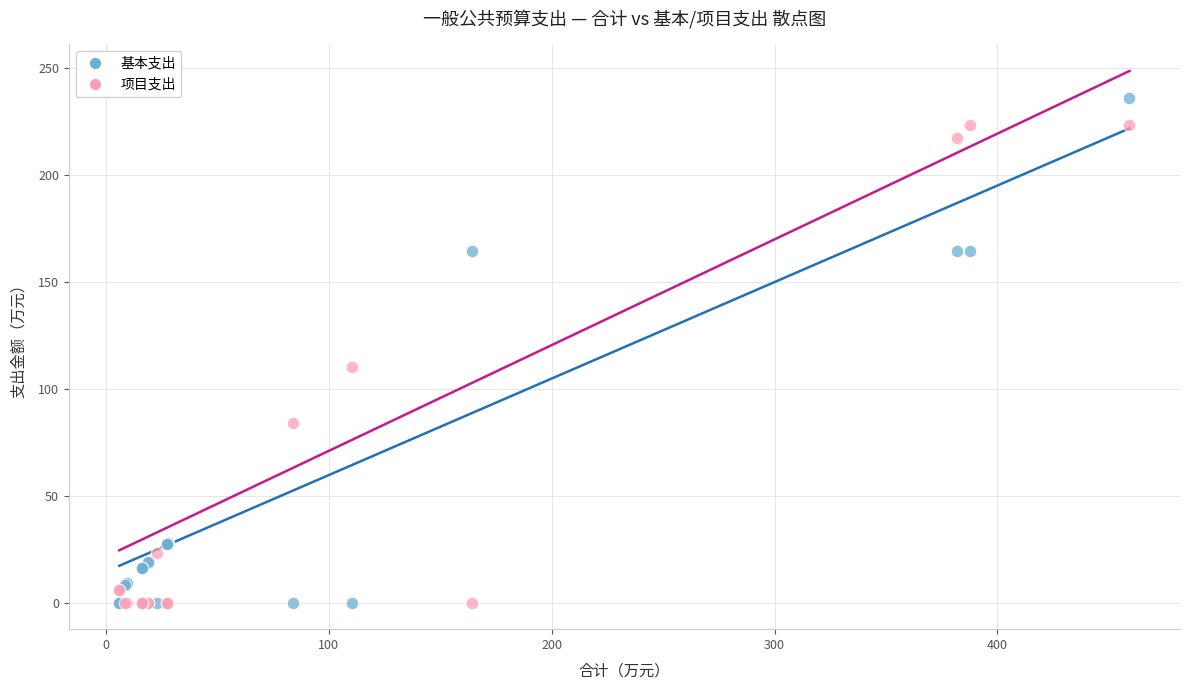

What is the X range (max minus min) for the scatter plot?

453.2